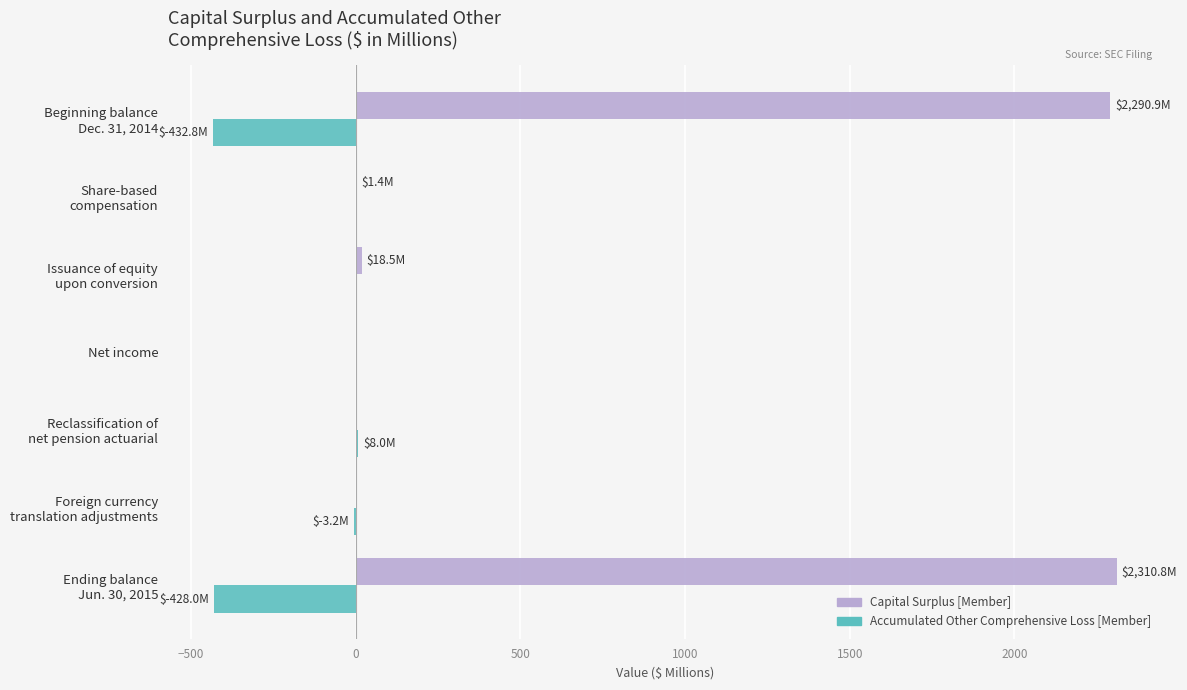

What is the sum of all Capital Surplus [Member] values?

4621.6